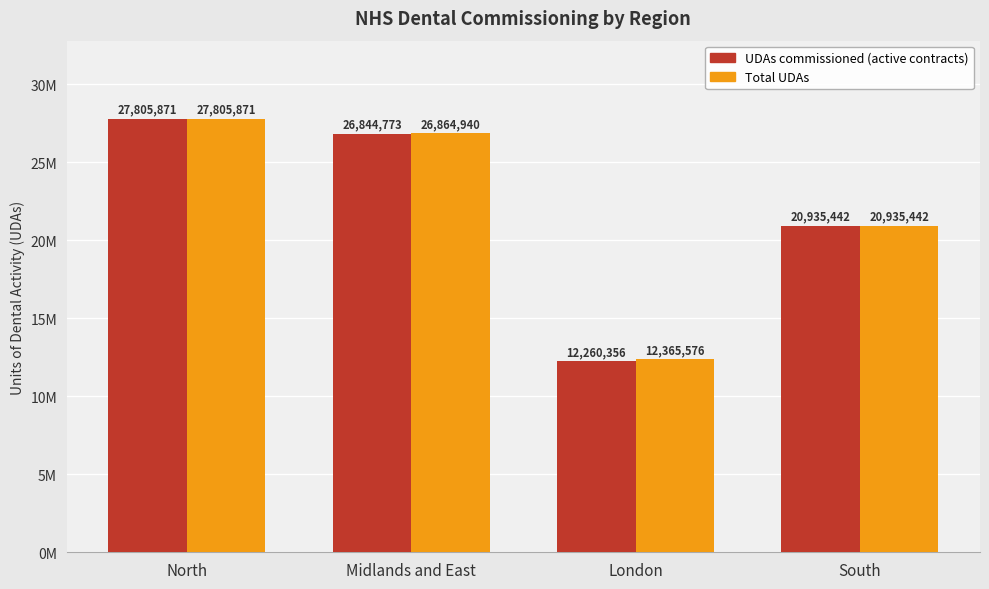

Which series has the largest range (max minus min)?

UDAs commissioned (active contracts)